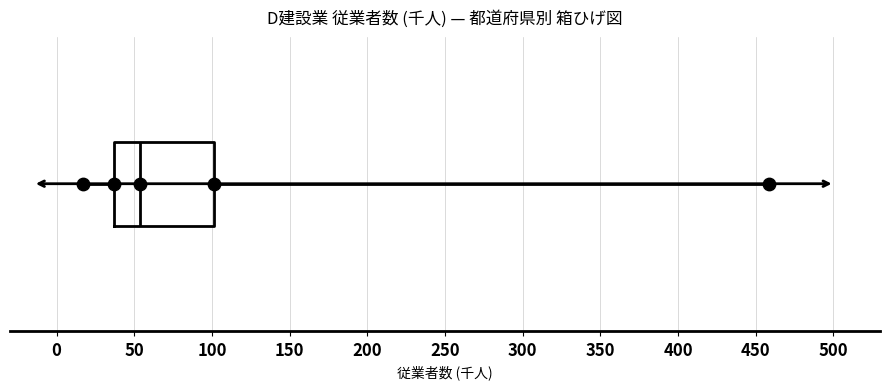

Transcribe this box plot: give where the median line is, the range the box spans, and where the two whiskers end, as read against the x-axis. The values are not printed on the chart, so give them approximately, as read against the axis.

median 55, box 35 to 100, whiskers 15 to 460